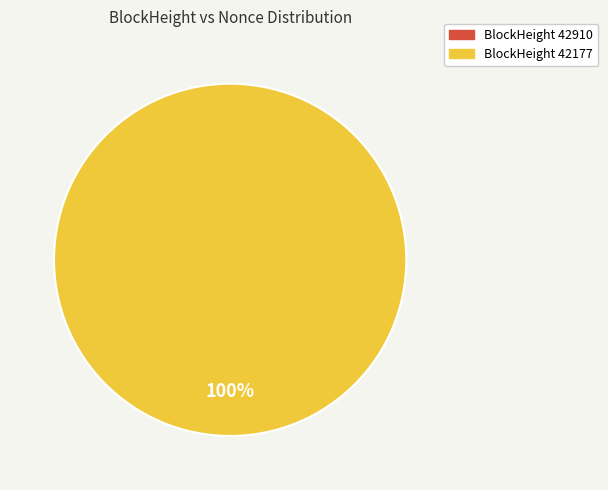

To the nearest percent, what is the difference between the largest and smallest slice percentages?

100%